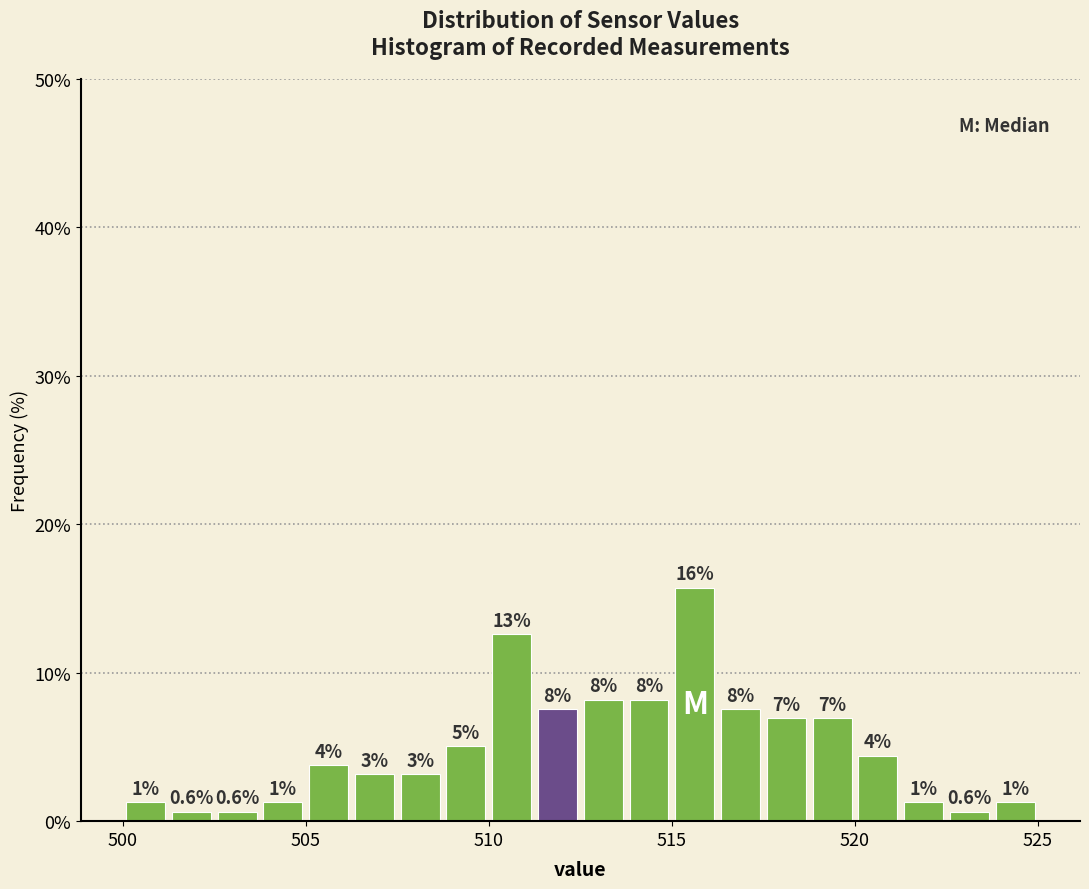

Around what value on the x-axis is the tallest bar? Give the approximate position of its centre, as read against the axis.

515.5